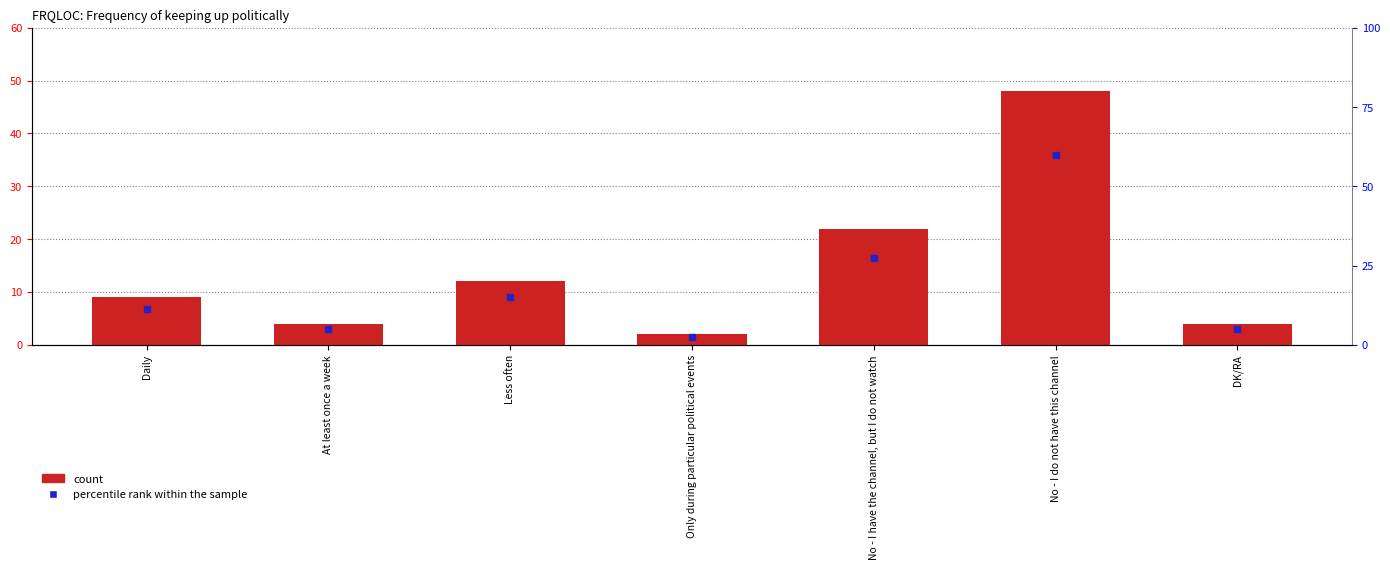

Is the value of count at Only during particular political events greater than the value of percentile rank within the sample at DK/RA?

No